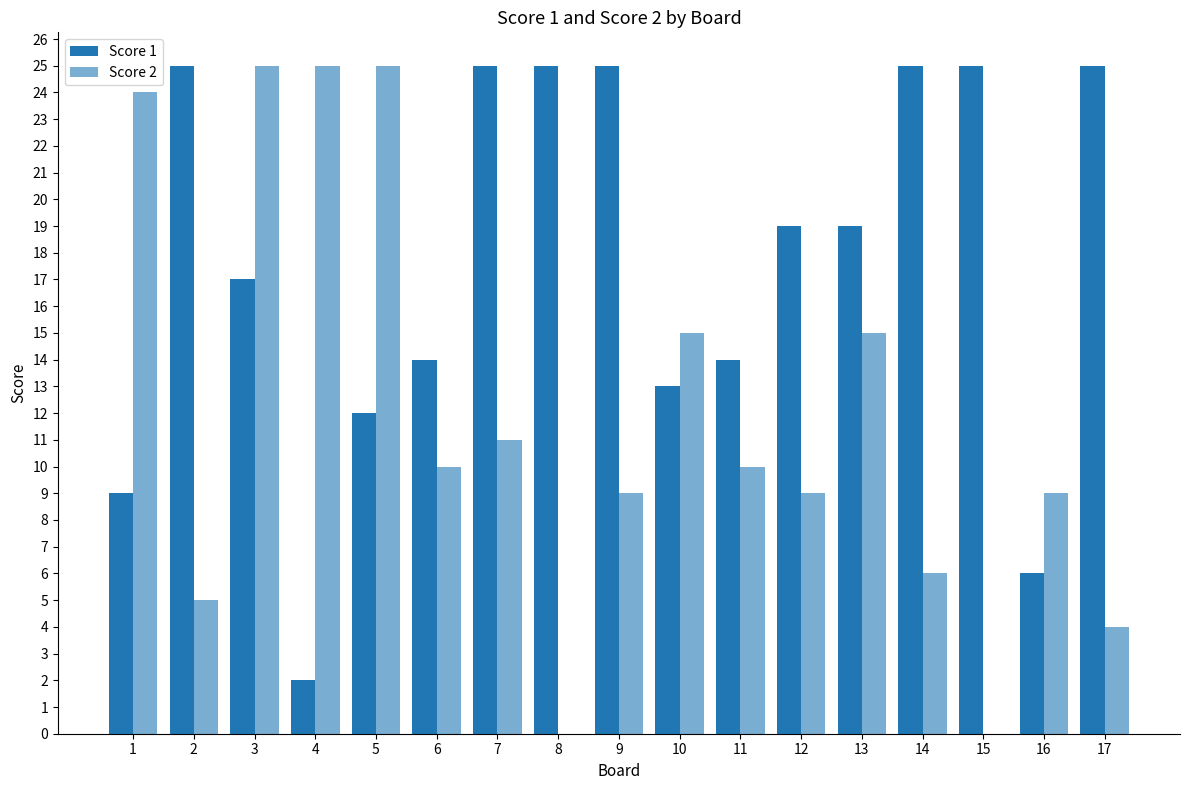

At how many categories does at least one series exceed 13?

16